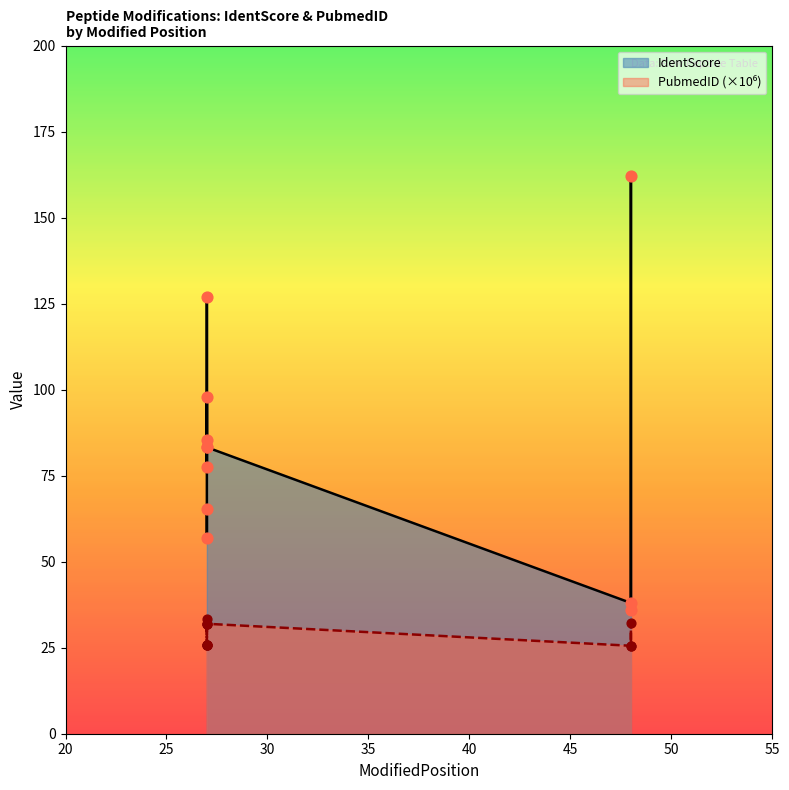

Which series has the widest spread of Y values?

IdentScore